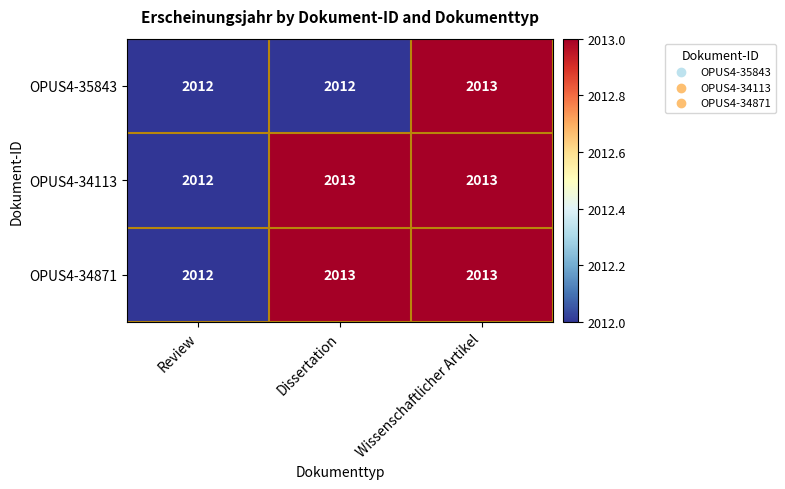

Reading right to left, extract all data points from this chart.

OPUS4-35843: 2013	2012	2012
OPUS4-34113: 2013	2013	2012
OPUS4-34871: 2013	2013	2012